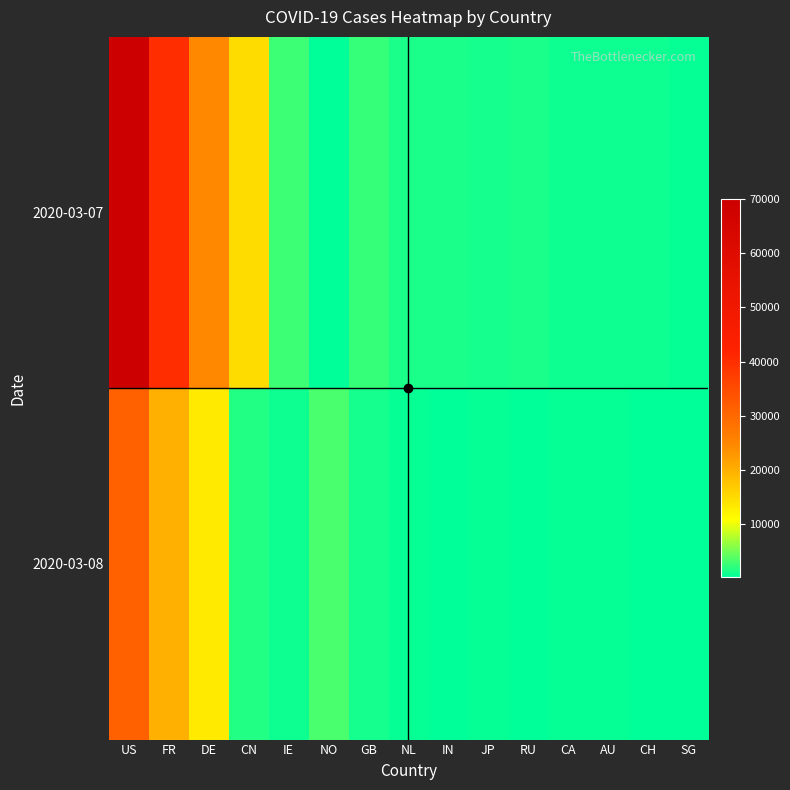

Reading left to right, list all the values displayed in this chart.

2020-03-07: US=70027	FR=40135	DE=24541	CN=14688	IE=2658	NO=99	GB=2422	NL=1304	IN=1385	JP=1020	RU=1319	CA=787	AU=724	CH=667	SG=594
2020-03-08: US=31115	FR=19886	DE=12977	CN=1700	IE=895	NO=3334	GB=956	NL=475	IN=324	JP=550	RU=203	CA=379	AU=377	CH=245	SG=298